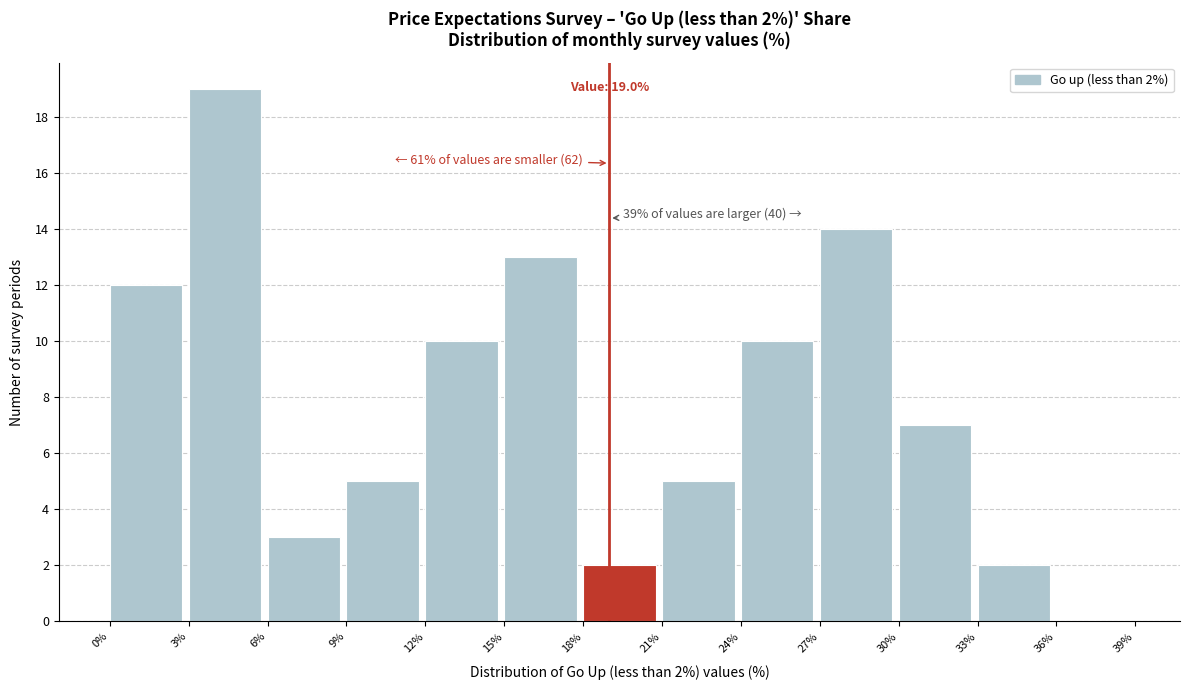

Which range on the x-axis has the tallest bar?

3% to 6%